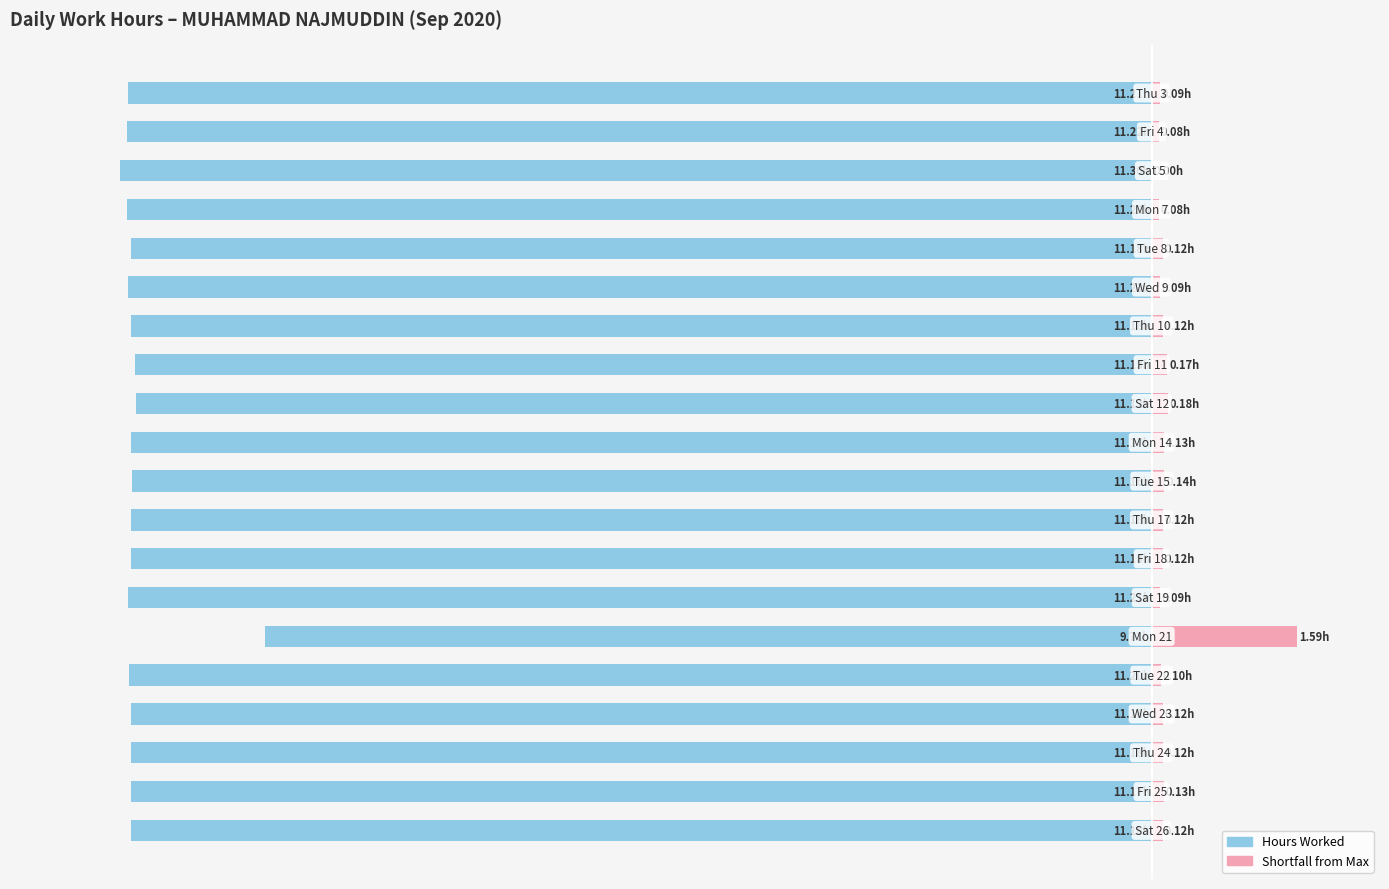

How many bars are there in total?

40